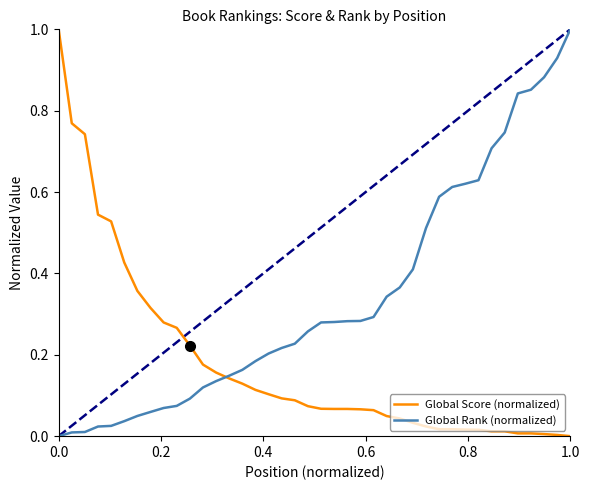

Rank the series by their average value, from lowest to highest.

Global Score (normalized), Global Rank (normalized)